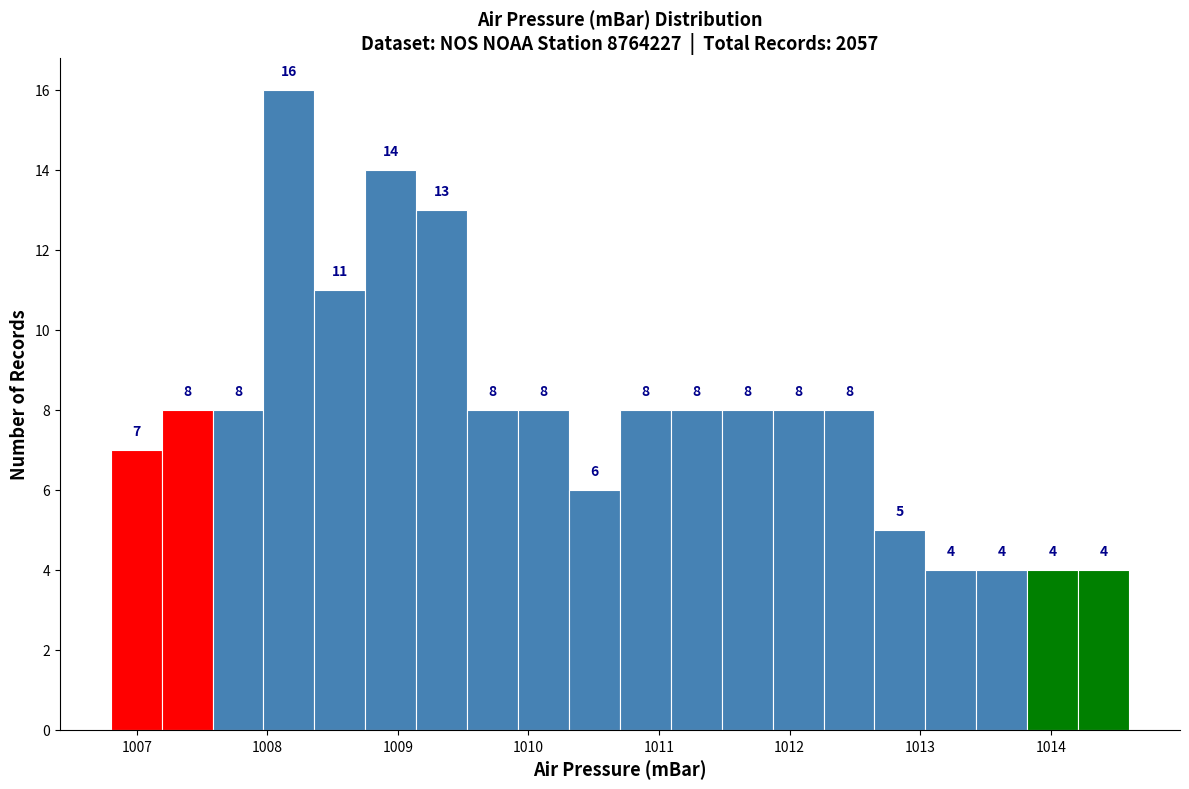

Around what value on the x-axis is the tallest bar? Give the approximate position of its centre, as read against the axis.

1008.2